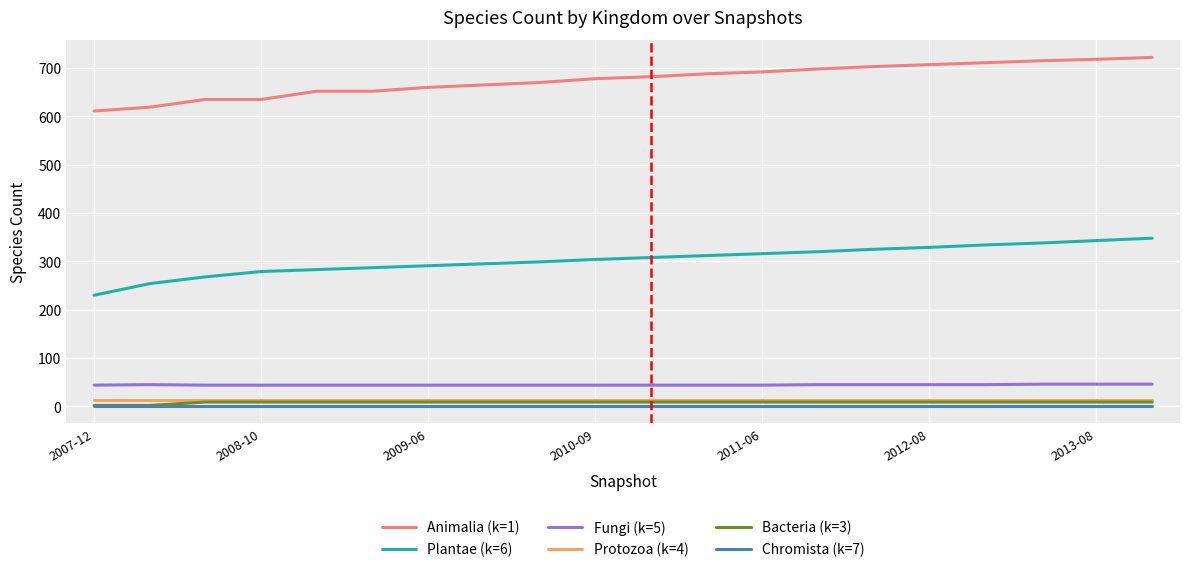

Which series has the largest total across all categories?

Animalia (k=1)